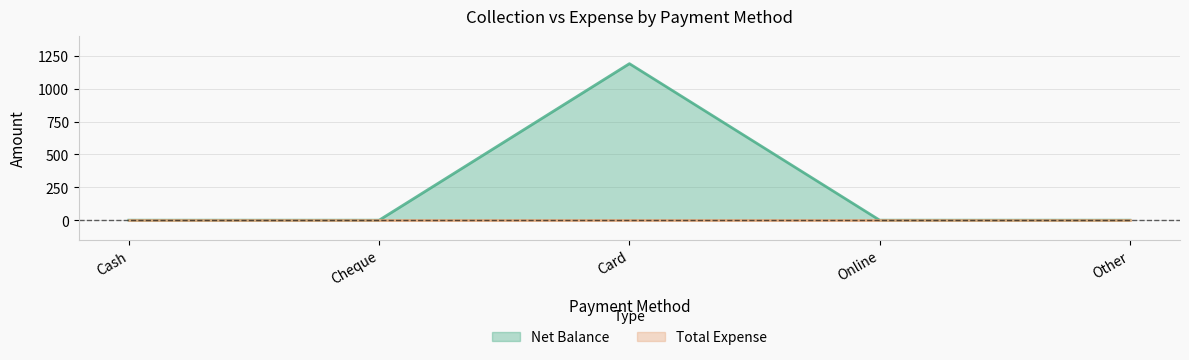

What is the greatest value displayed?

1190